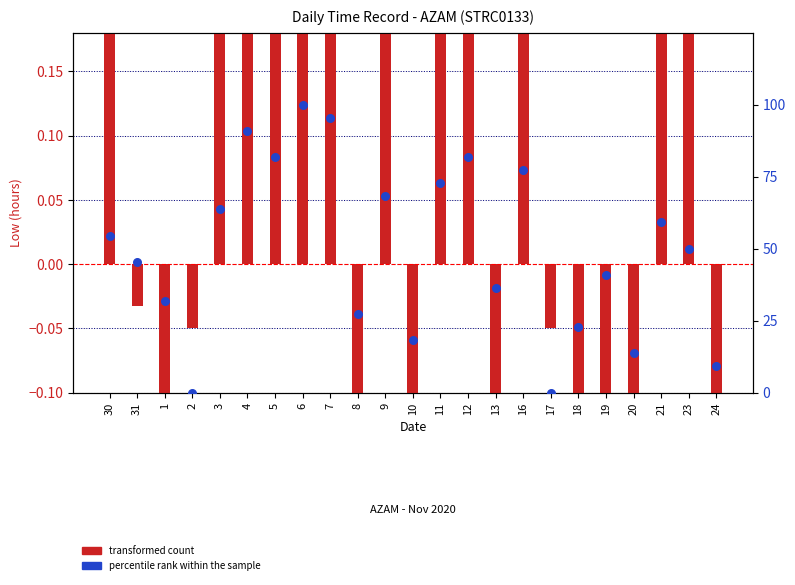

At how many categories does at least one series exceed 72?

7